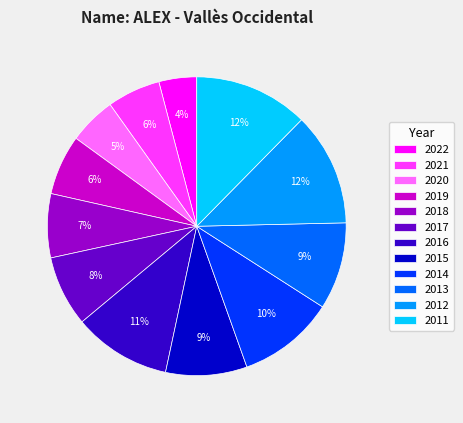

Which slice is the smallest?

2022